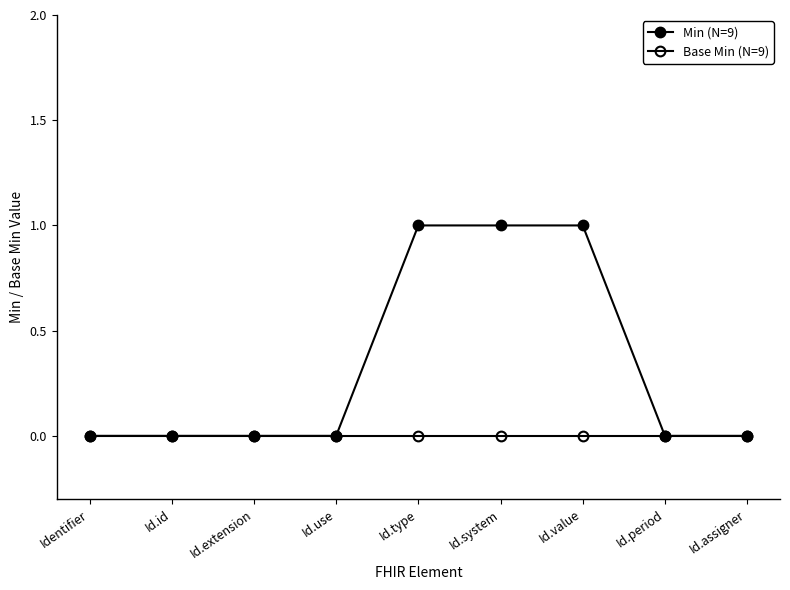

True or false: Min (N=9) has more than 0 points higher than both neighbors.

False